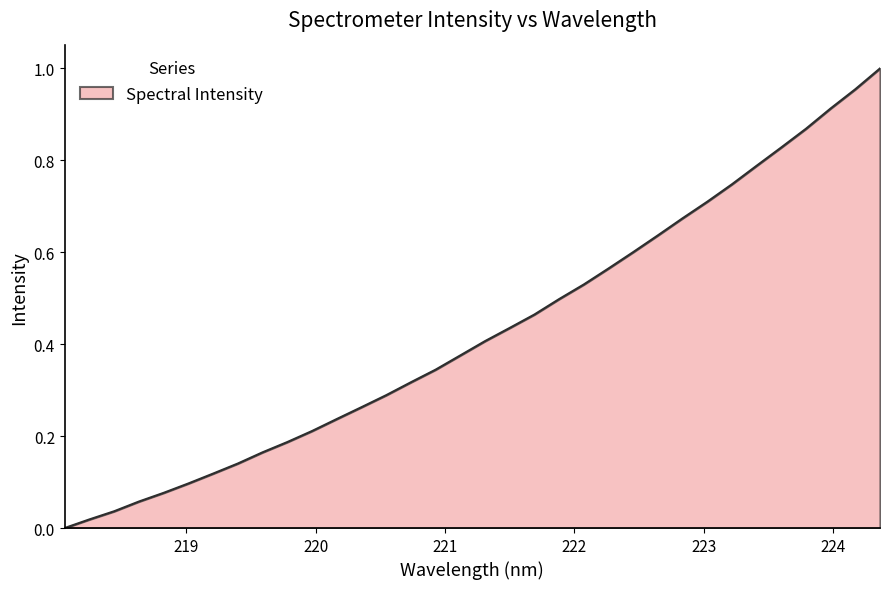

Which category has the highest value across all series?

224.3616